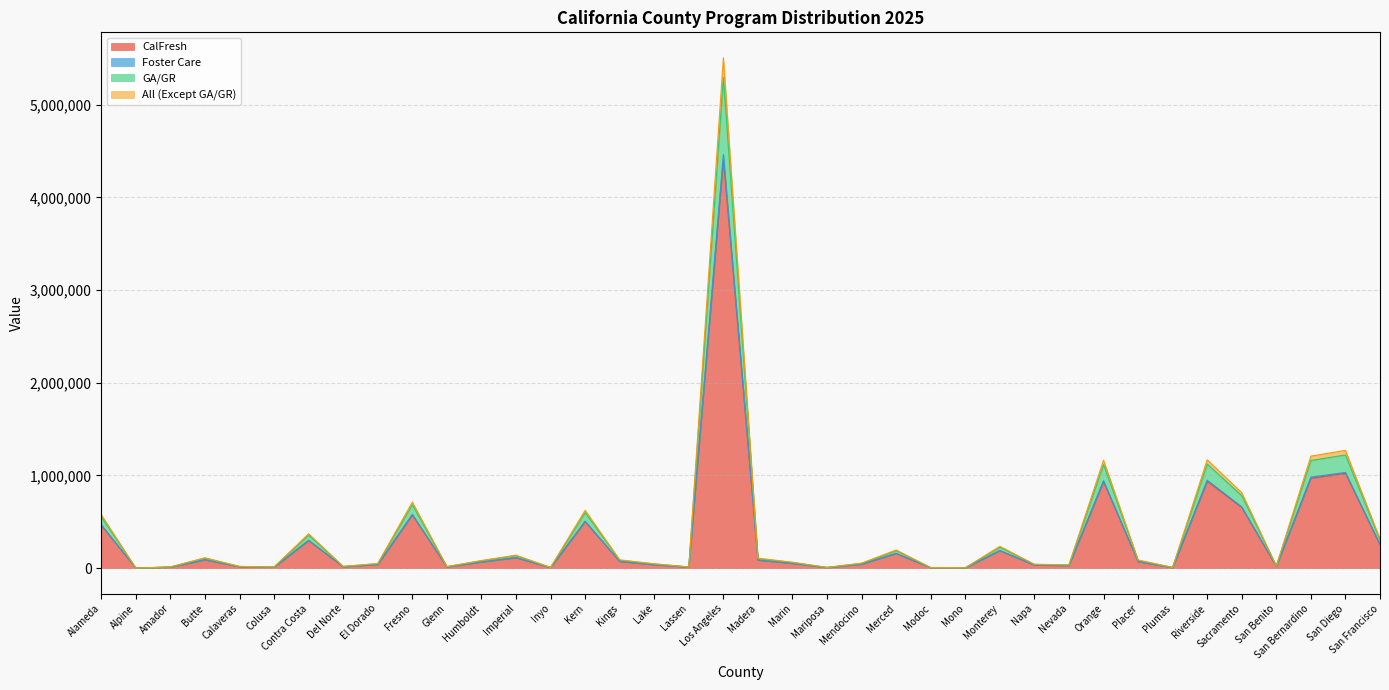

True or false: GA/GR and Foster Care intersect in this chart.

False